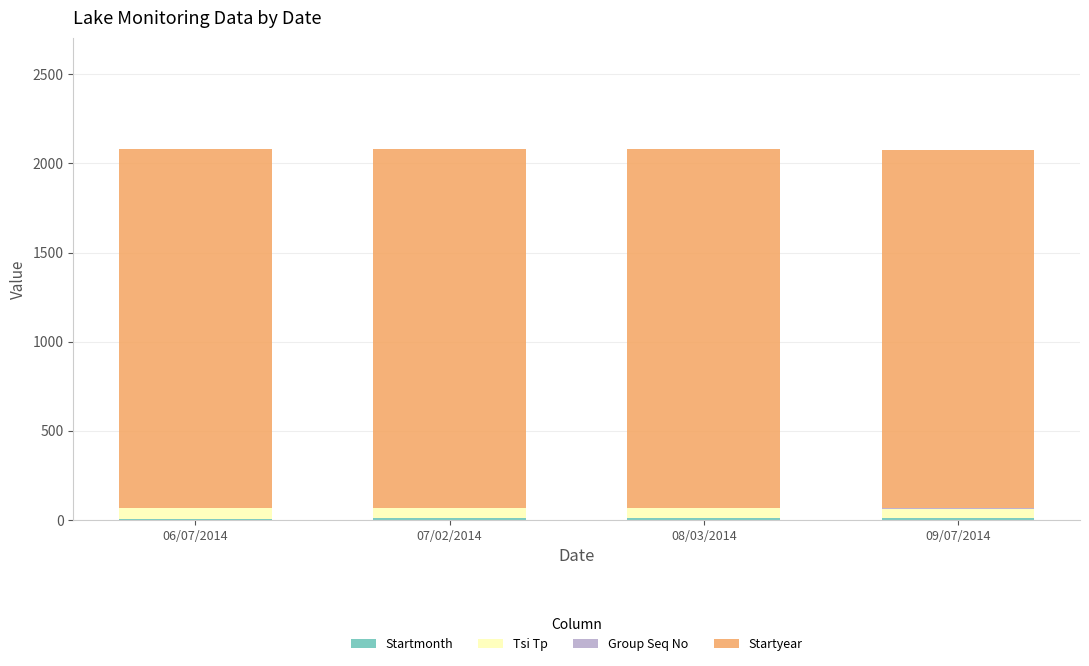

What is the label of the 3rd bar from the left?

08/03/2014